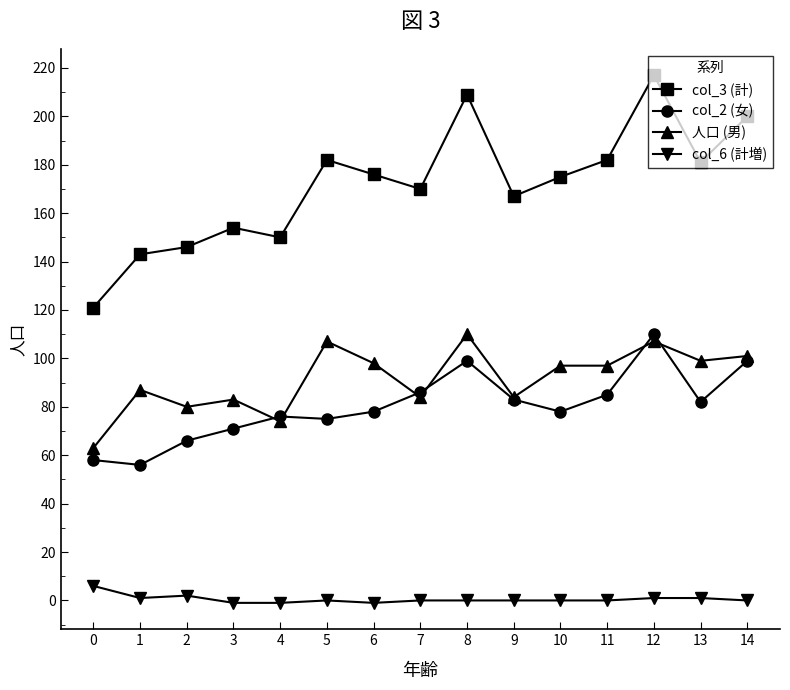

What is the lowest value of the 人口 (男) series?

63